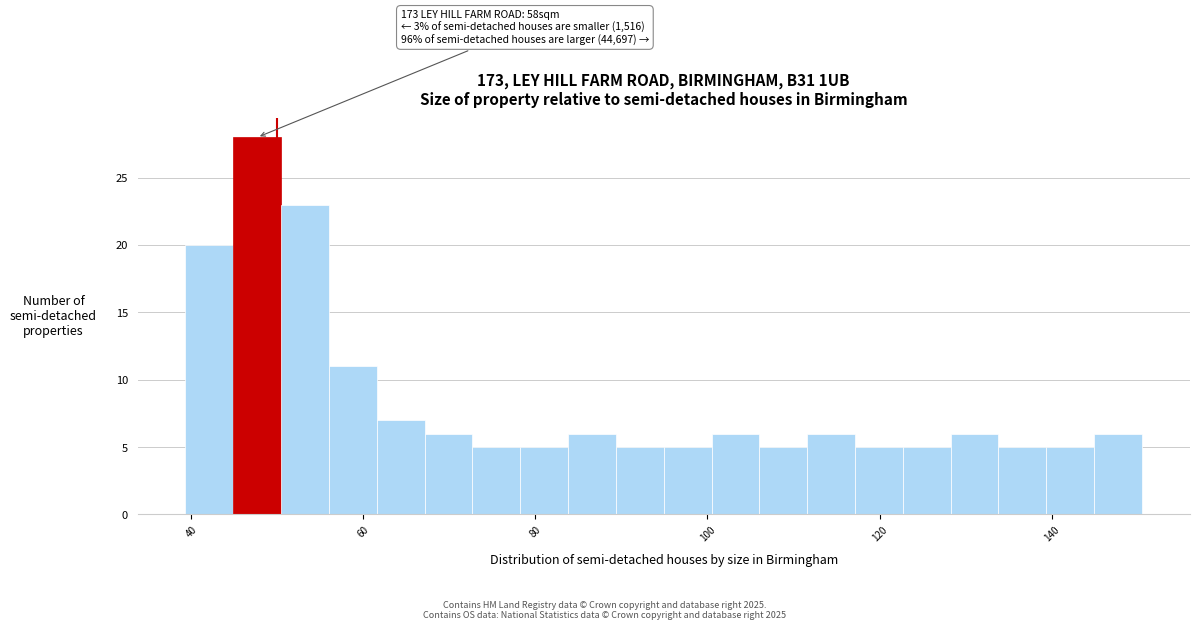

Around what value on the x-axis is the tallest bar? Give the approximate position of its centre, as read against the axis.

48